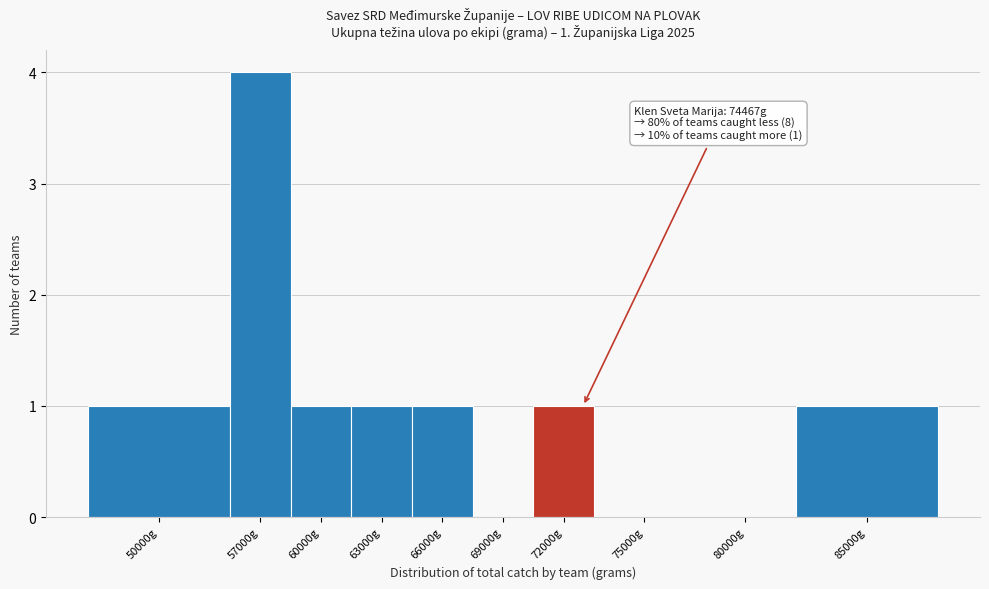

Reading left to right, list all the values displayed in this chart.

50000g=1	57000g=4	60000g=1	63000g=1	66000g=1	69000g=0	72000g=1	75000g=0	80000g=0	85000g=1